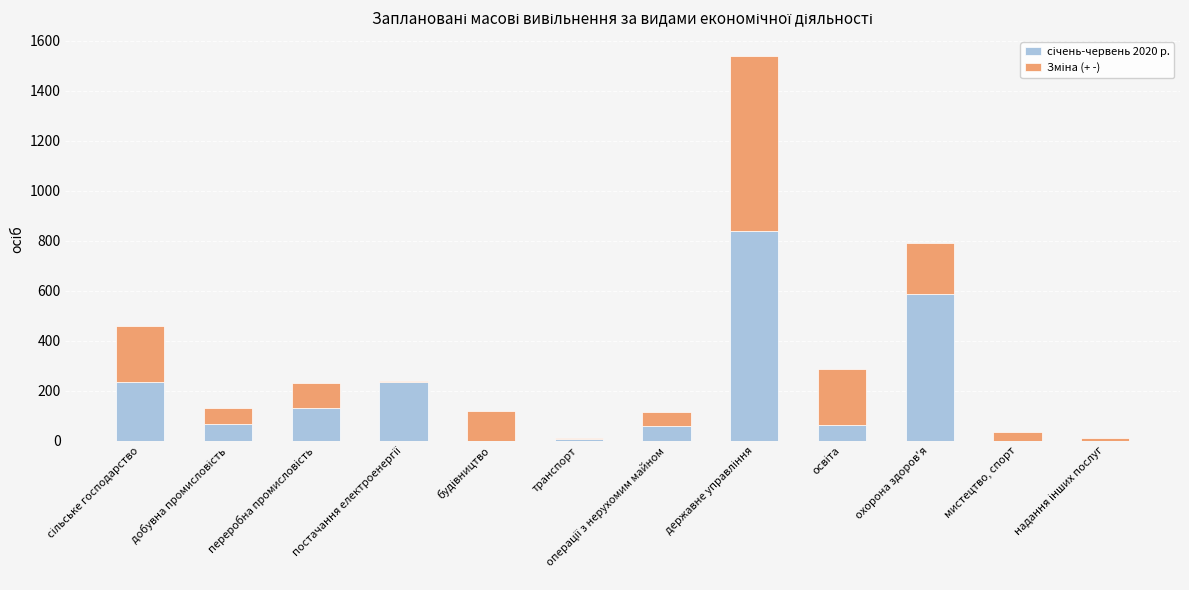

What is the total value across all series at мистецтво, спорт?

36